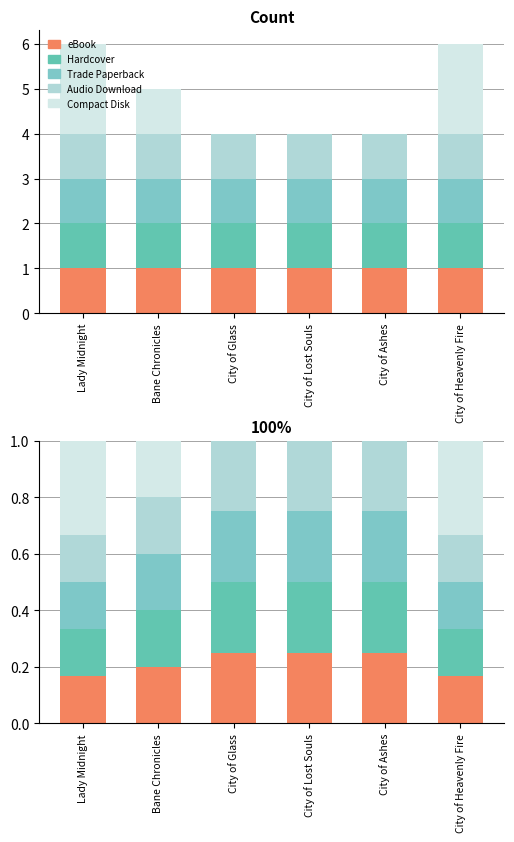

What are all the series names shown in the legend?

eBook, Hardcover, Trade Paperback, Audio Download, Compact Disk